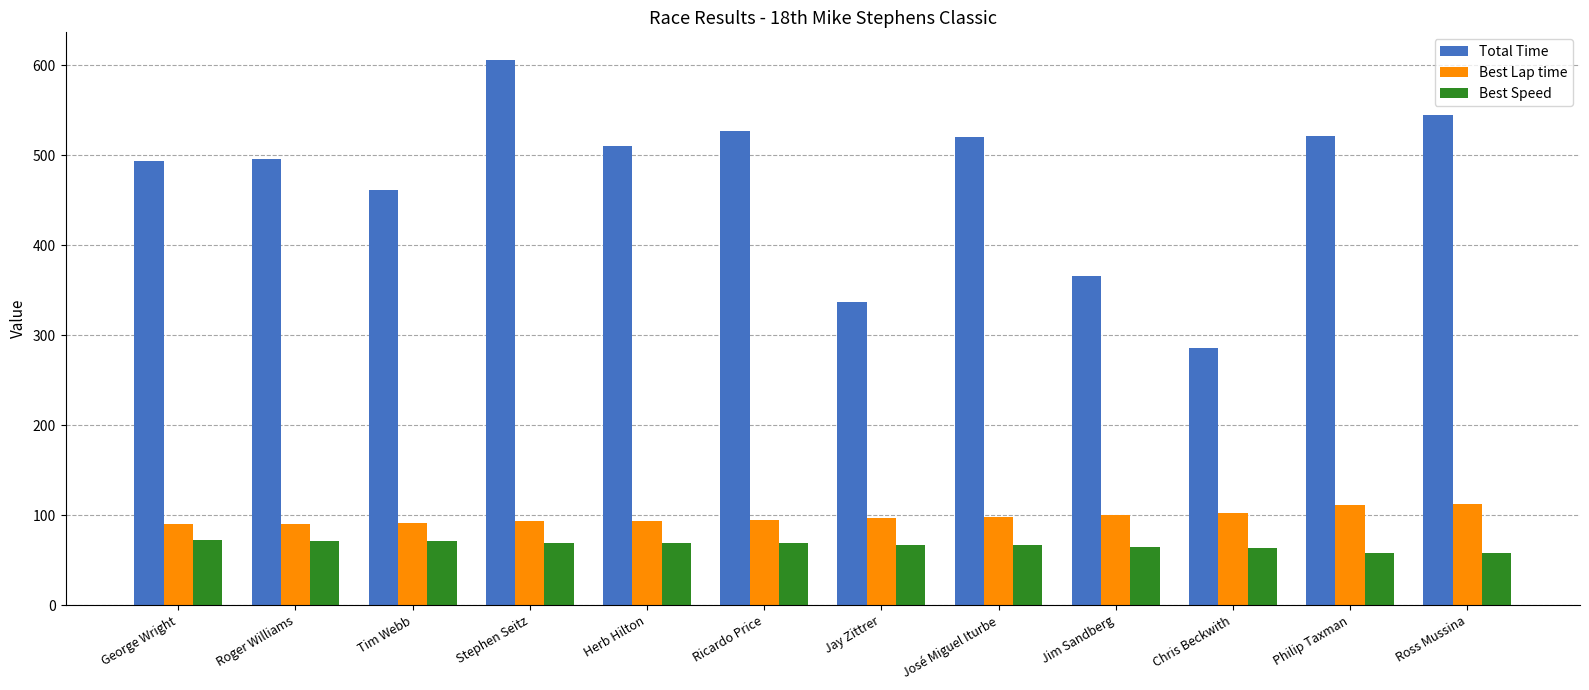

How many bars are there in total?

36